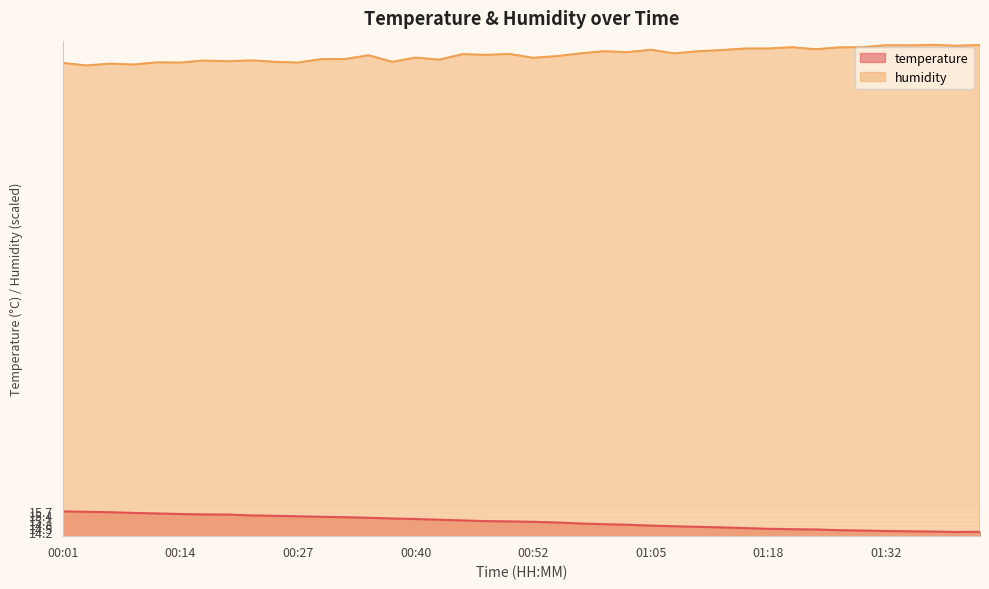

What is the average value of the humidity series?

48.5